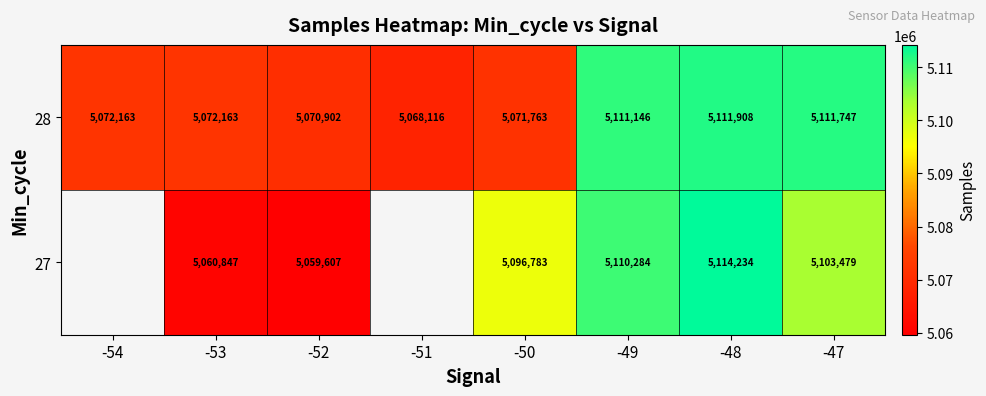

At -50, list the series in order from largest to smallest.

27, 28